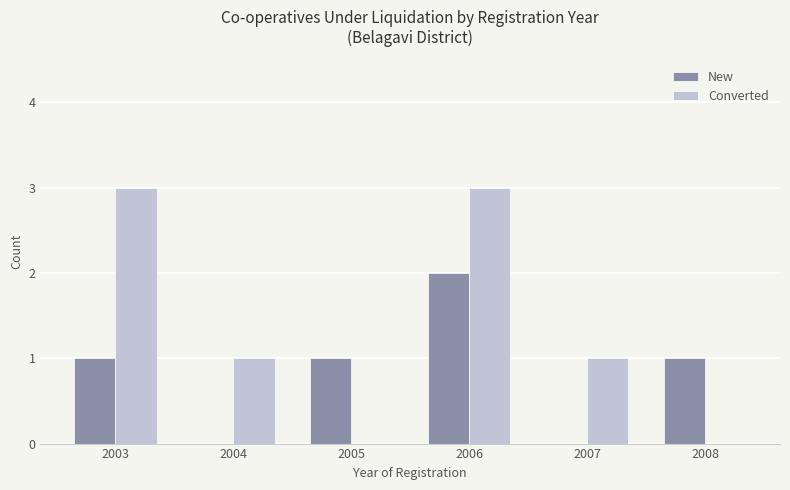

What is the greatest value displayed?

3